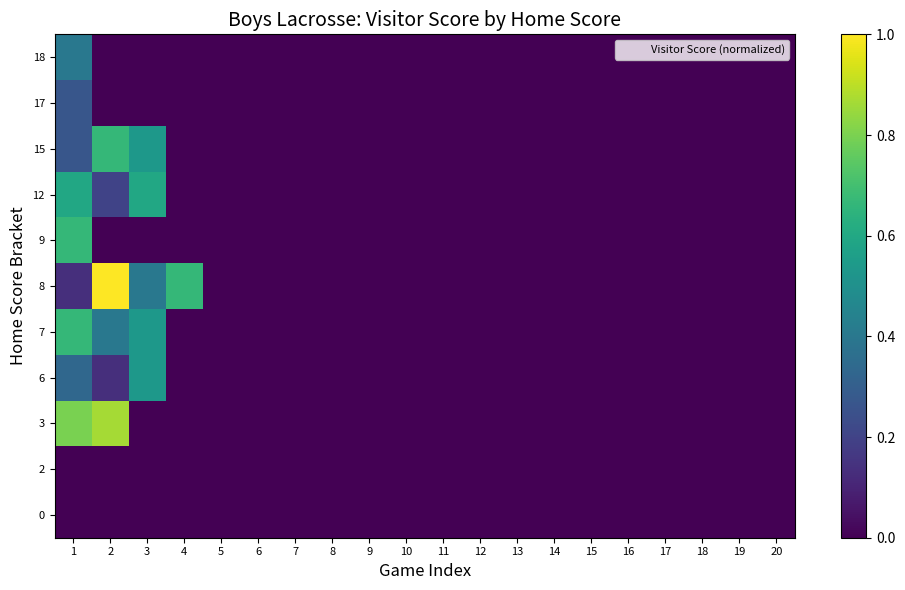

What is the greatest value displayed?

1.0